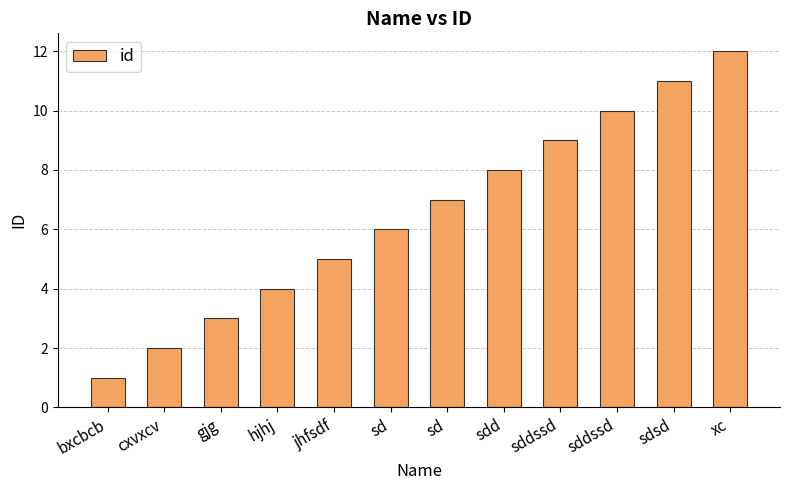

At which label does the data first exceed 7?

sdd